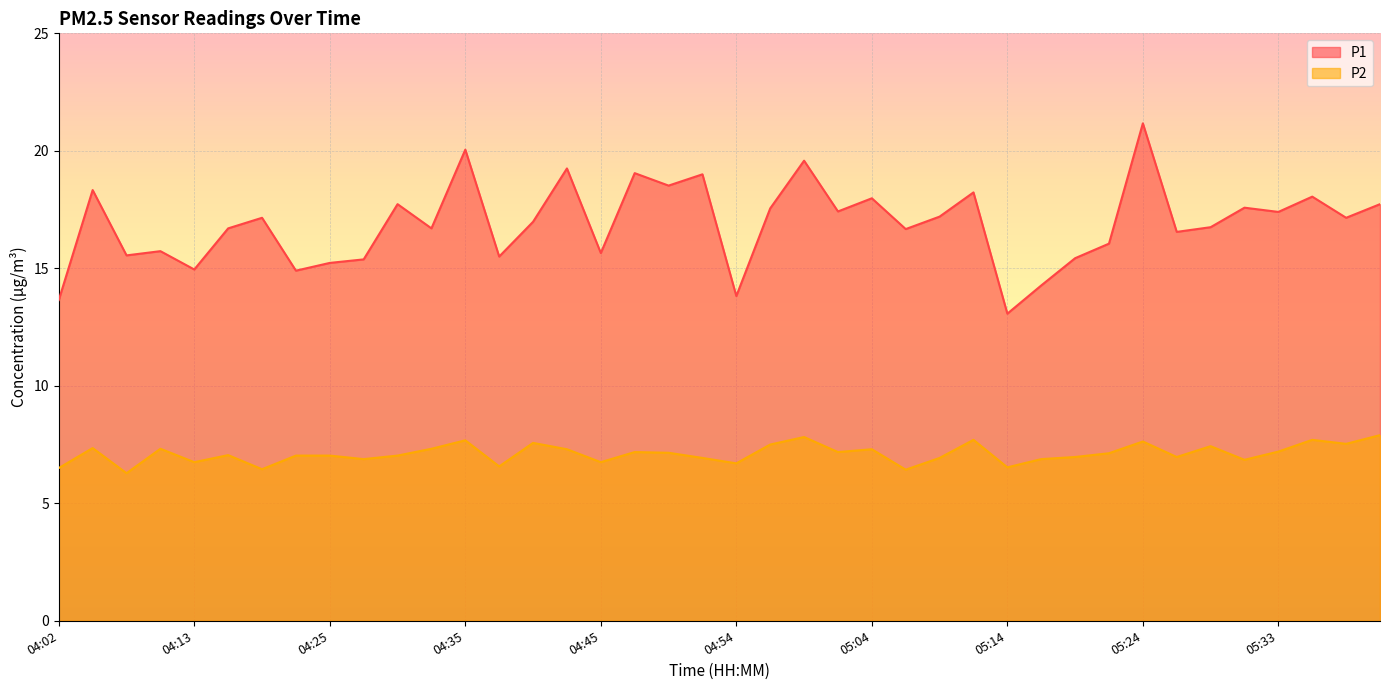

How many interior local valleys does the P1 series have?

14